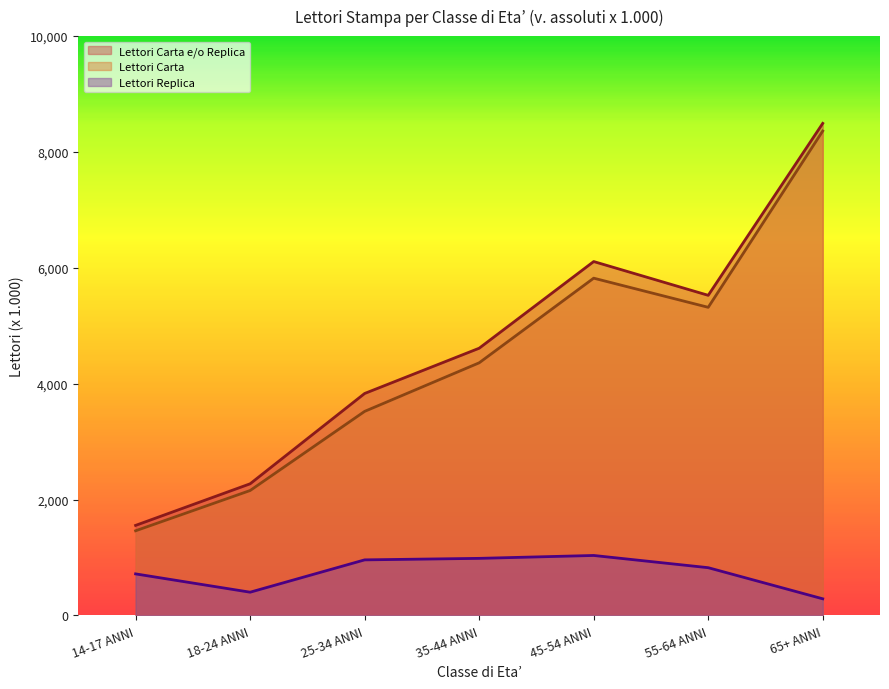

How many interior local valleys does the Lettori Carta e/o Replica series have?

1